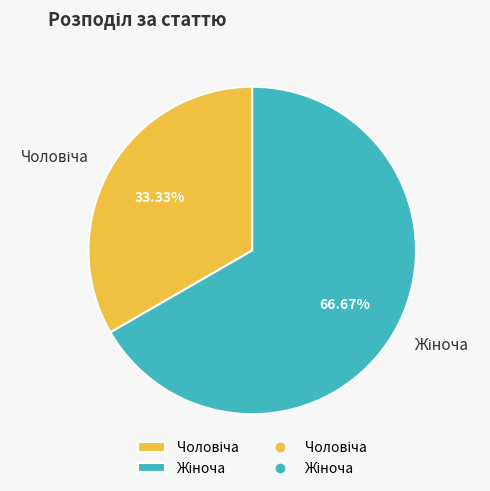

Is there any slice that represents more than half of the pie?

Yes